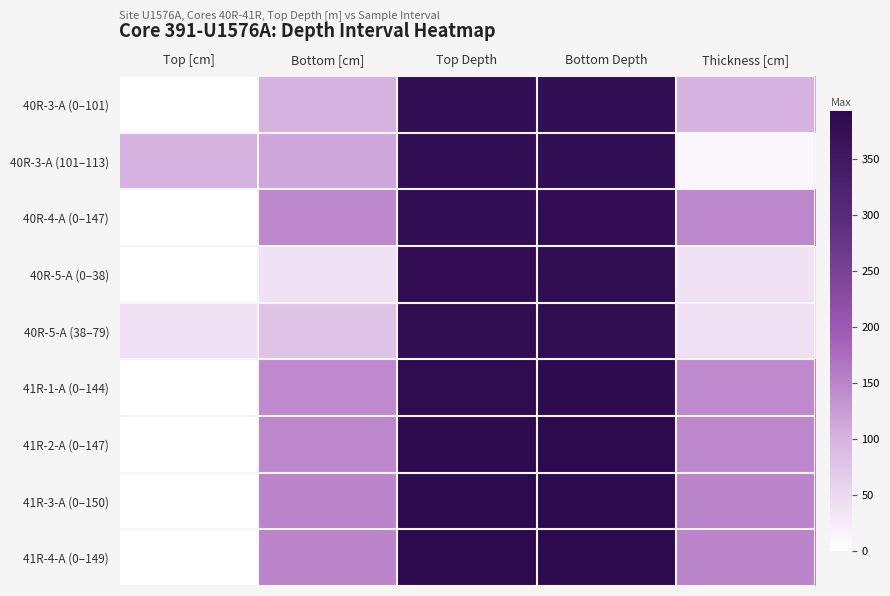

Reading right to left, list all the values displayed in this chart.

40R-3-A (0–101): Thickness [cm]=101.0	Bottom Depth=380.2	Top Depth=379.2	Bottom [cm]=101.0	Top [cm]=0.0
40R-3-A (101–113): Thickness [cm]=12.0	Bottom Depth=380.3	Top Depth=380.2	Bottom [cm]=113.0	Top [cm]=101.0
40R-4-A (0–147): Thickness [cm]=147.0	Bottom Depth=381.8	Top Depth=380.3	Bottom [cm]=147.0	Top [cm]=0.0
40R-5-A (0–38): Thickness [cm]=38.0	Bottom Depth=382.1	Top Depth=381.8	Bottom [cm]=38.0	Top [cm]=0.0
40R-5-A (38–79): Thickness [cm]=41.0	Bottom Depth=382.6	Top Depth=382.1	Bottom [cm]=79.0	Top [cm]=38.0
41R-1-A (0–144): Thickness [cm]=144.0	Bottom Depth=388.3	Top Depth=386.9	Bottom [cm]=144.0	Top [cm]=0.0
41R-2-A (0–147): Thickness [cm]=147.0	Bottom Depth=389.8	Top Depth=388.3	Bottom [cm]=147.0	Top [cm]=0.0
41R-3-A (0–150): Thickness [cm]=150.0	Bottom Depth=391.3	Top Depth=389.8	Bottom [cm]=150.0	Top [cm]=0.0
41R-4-A (0–149): Thickness [cm]=149.0	Bottom Depth=392.8	Top Depth=391.3	Bottom [cm]=149.0	Top [cm]=0.0